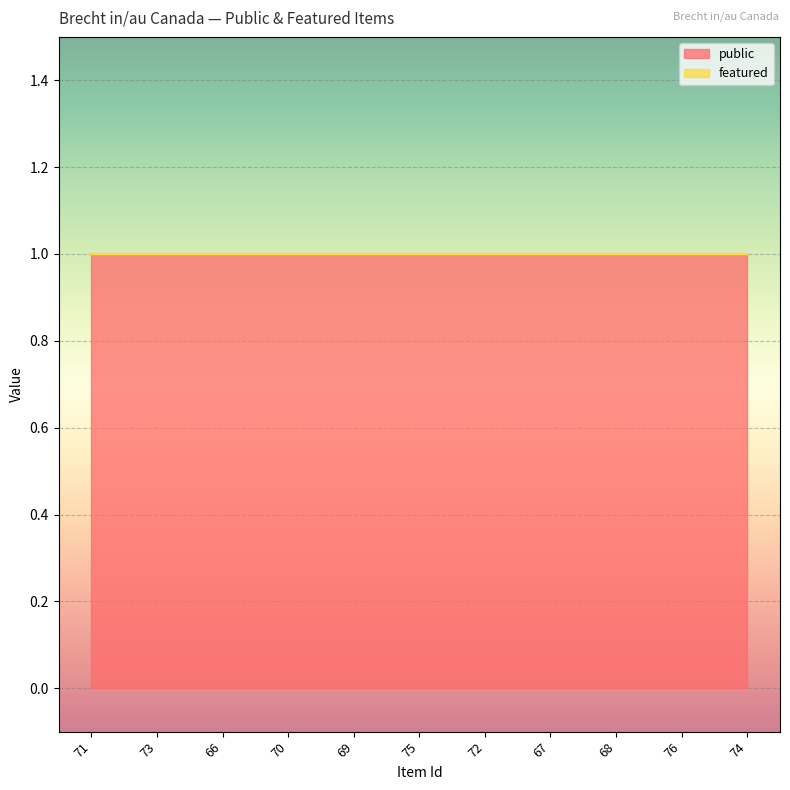

Which category has the lowest value across all series?

71